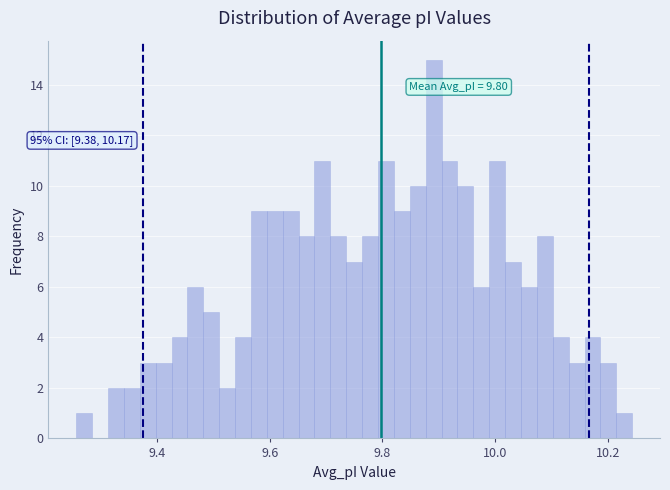

Read against the x-axis, roughly where is the centre of the tallest bar?

9.90